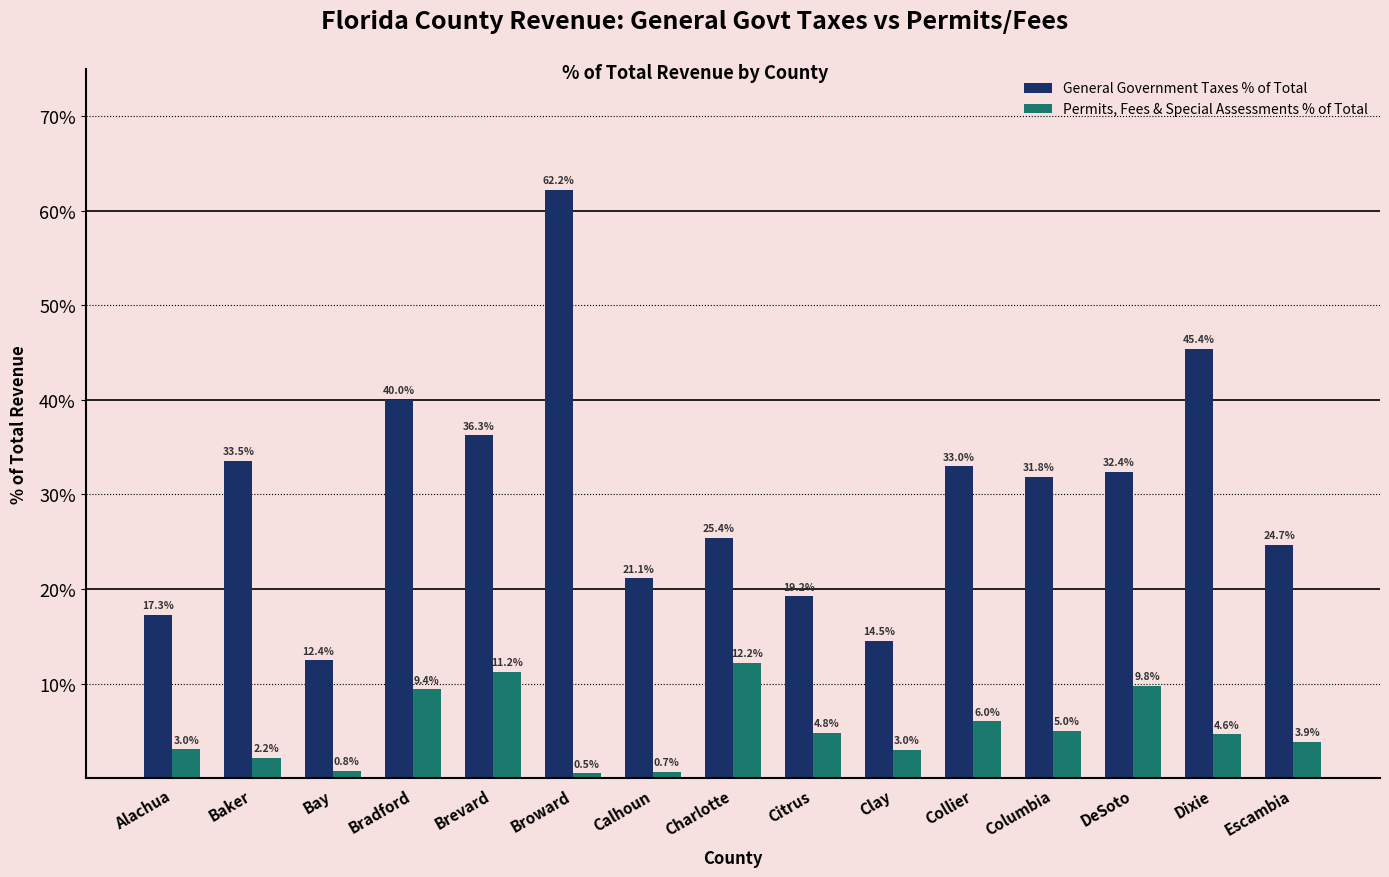

Does the chart contain any negative values?

No